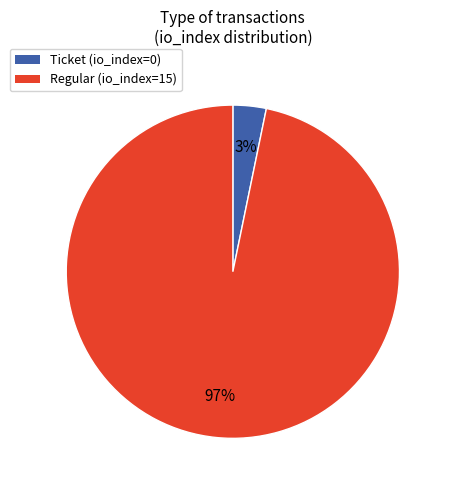

Which category has the biggest portion of the pie?

Regular